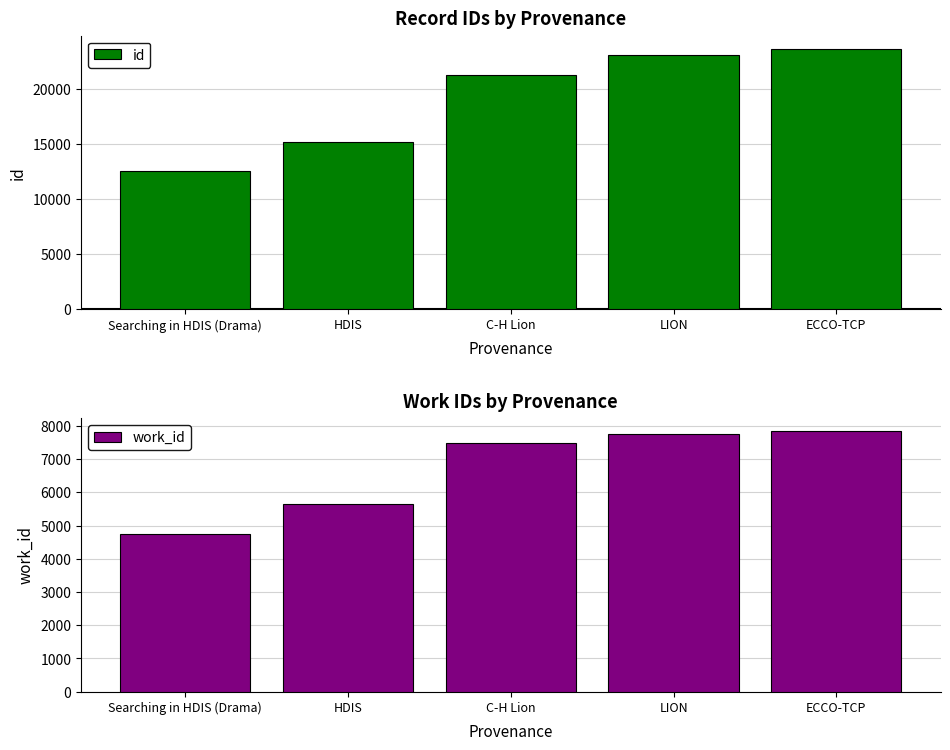

What is the difference between the second highest and second lowest values in the id series?

7978.2